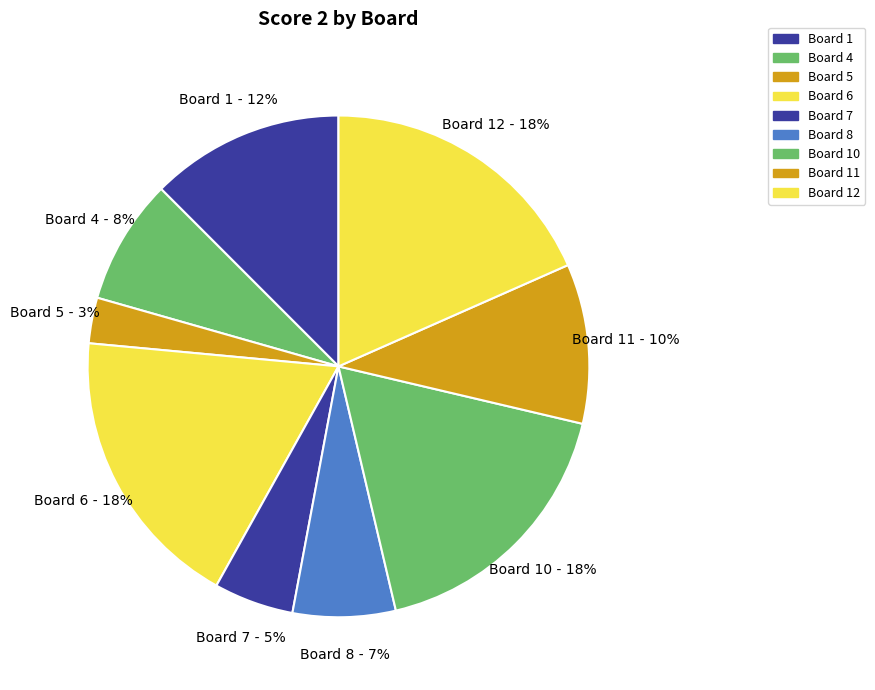

How many segments does this pie chart have?

9